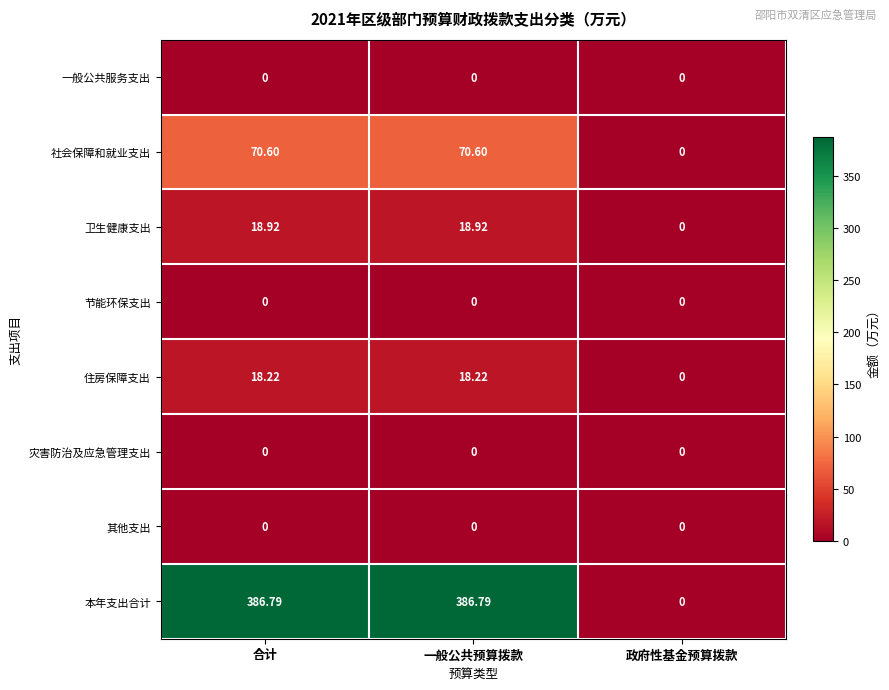

At which label is 本年支出合计 closest to 193?

政府性基金预算拨款